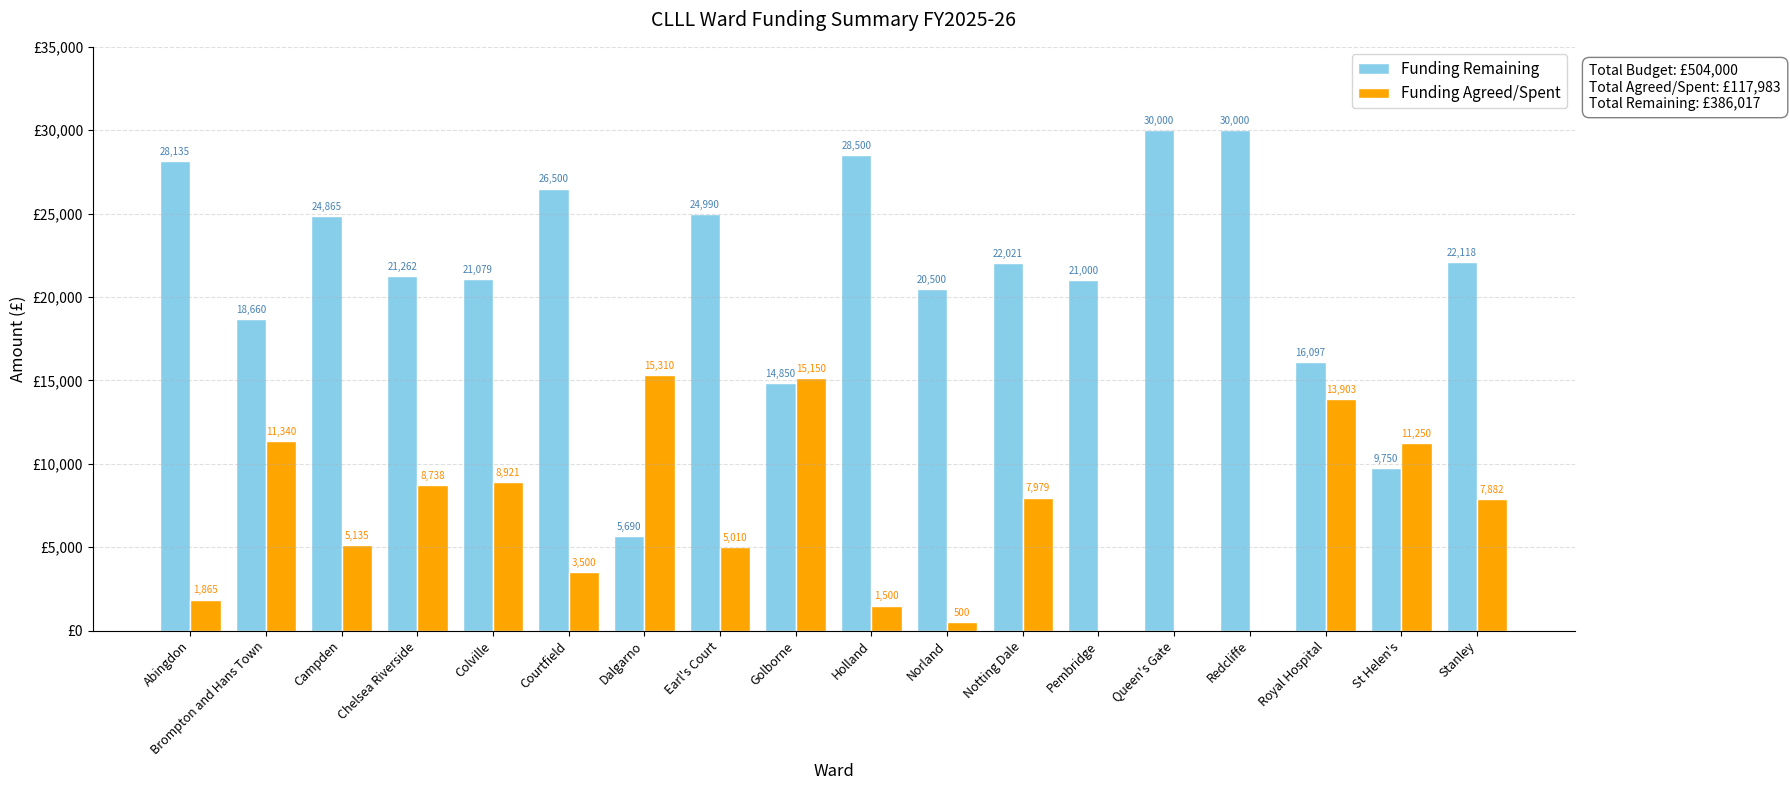

Is the value of Funding Agreed/Spent at Campden greater than the value of Funding Remaining at Stanley?

No